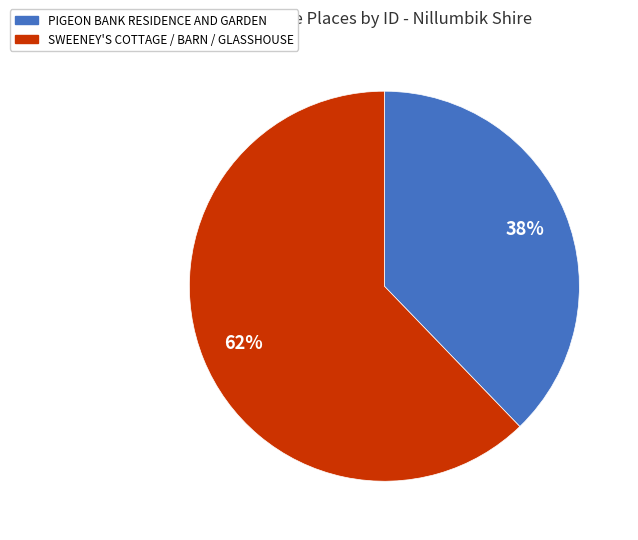

How many slices are in this pie chart?

2